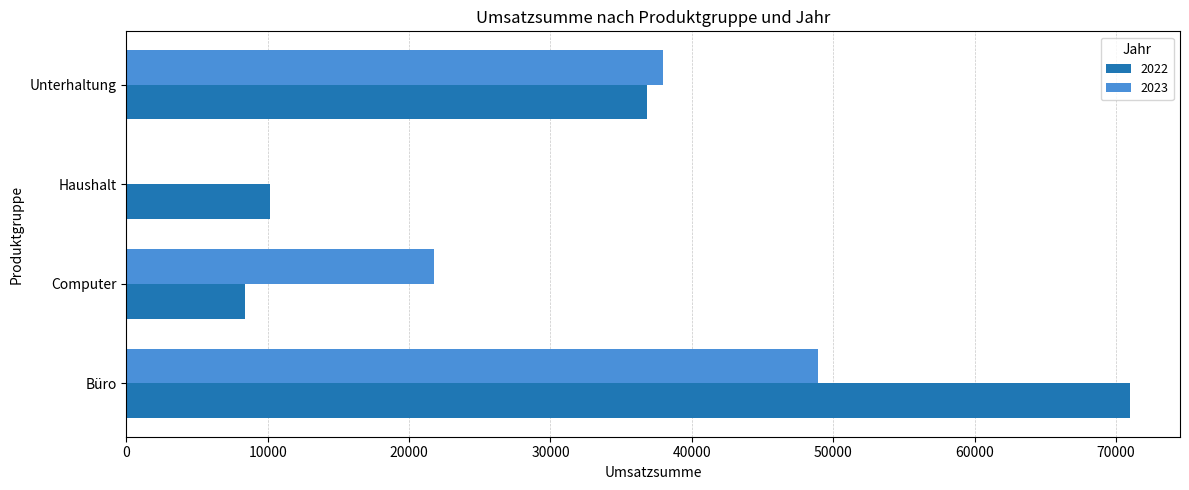

Between Computer and Haushalt, which series saw the biggest shift?

2023